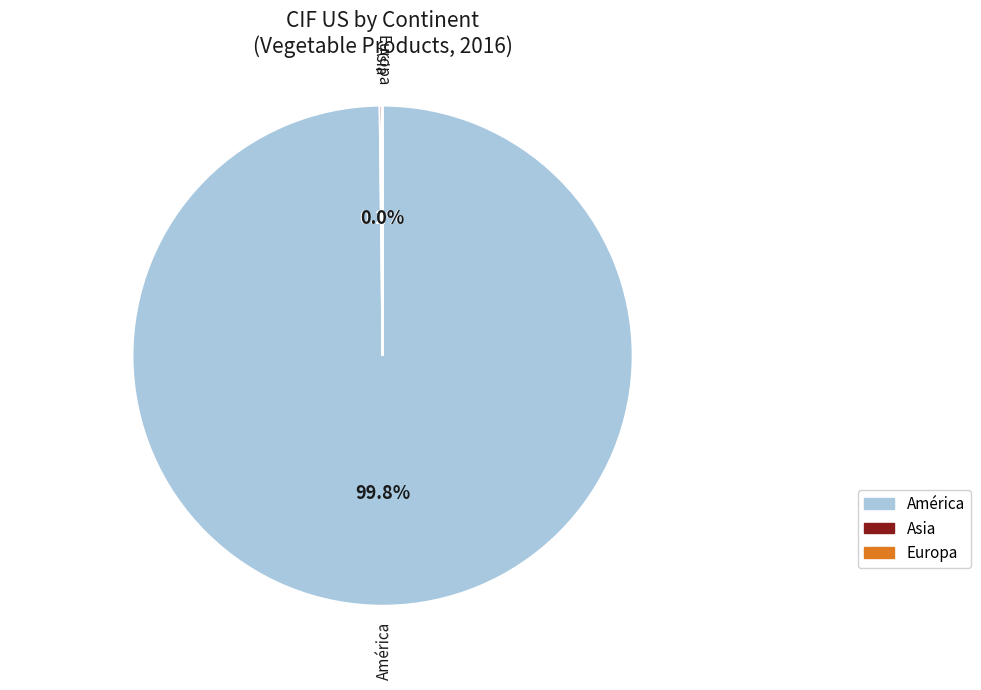

Does any single category account for the majority?

Yes